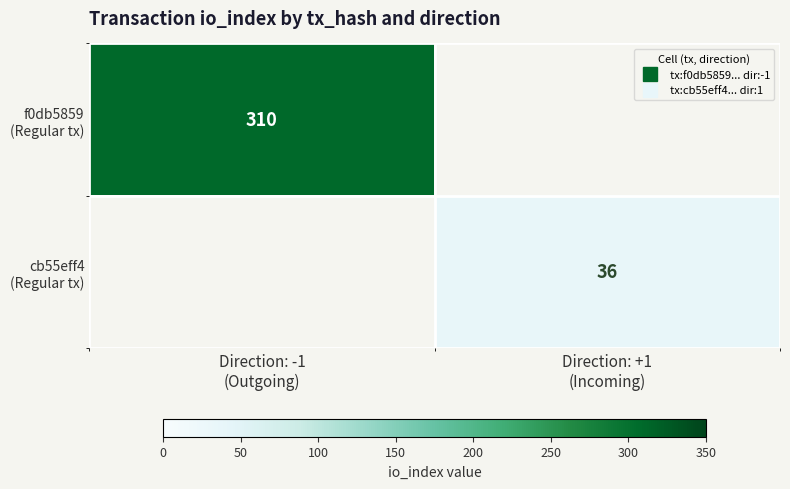

At how many categories does at least one series exceed 79?

1